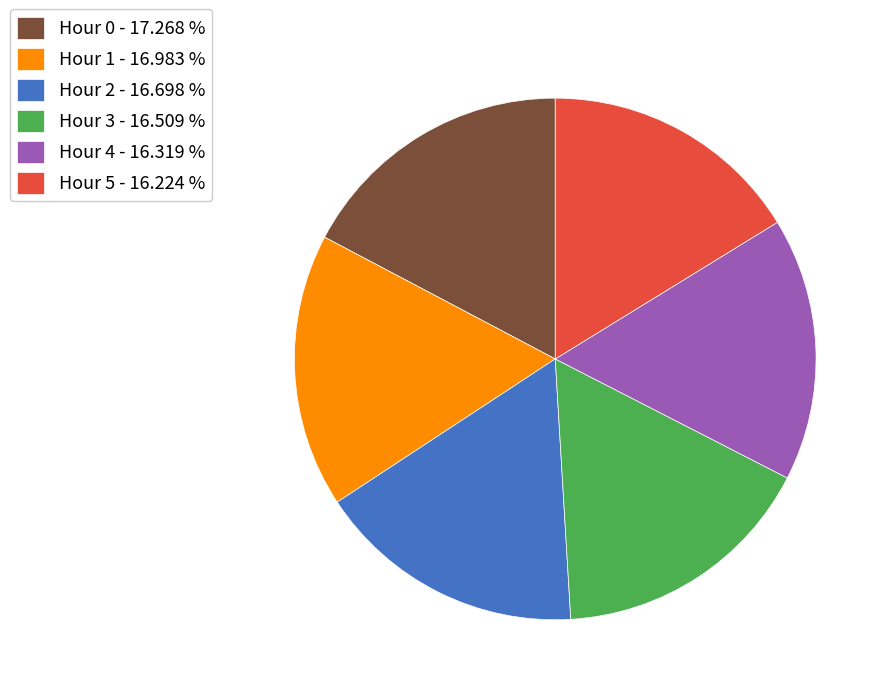

Approximately how many times larger is the value at Hour 1 - 16.983 % compared to Hour 4 - 16.319 %?

1.0